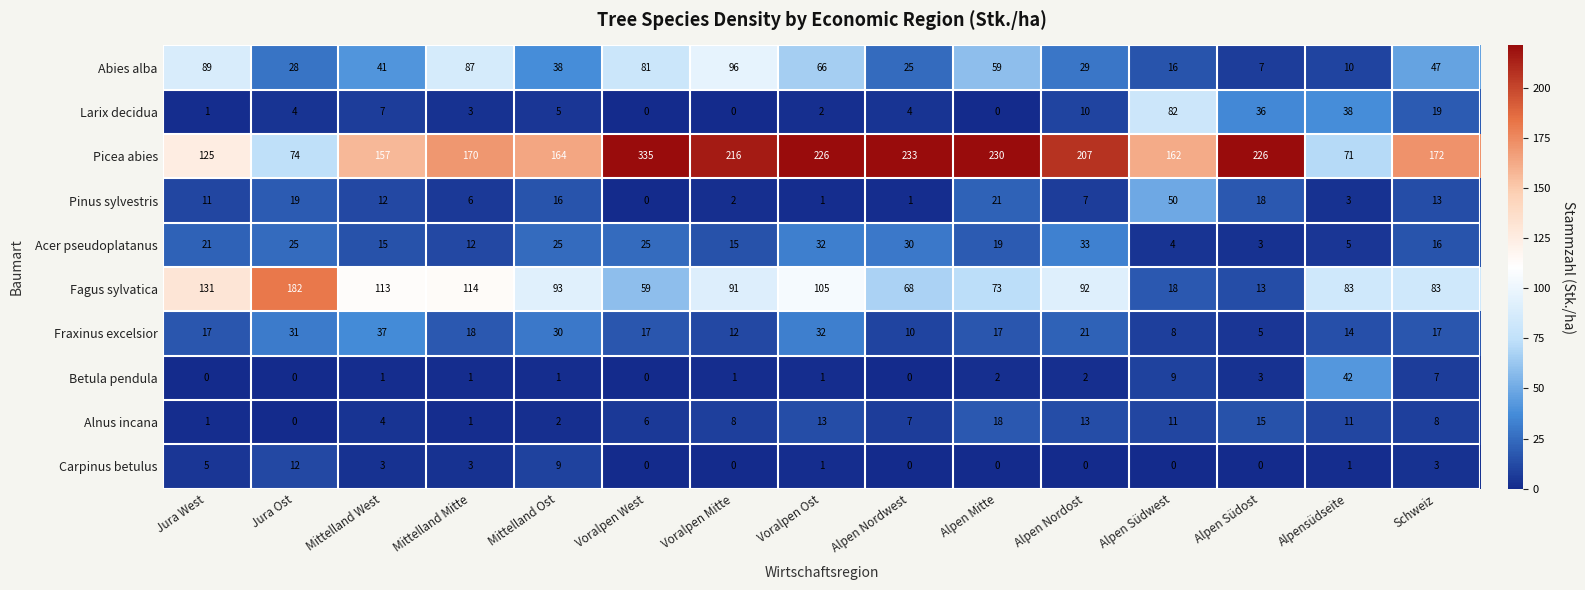

Count the number of categories in the chart.

15